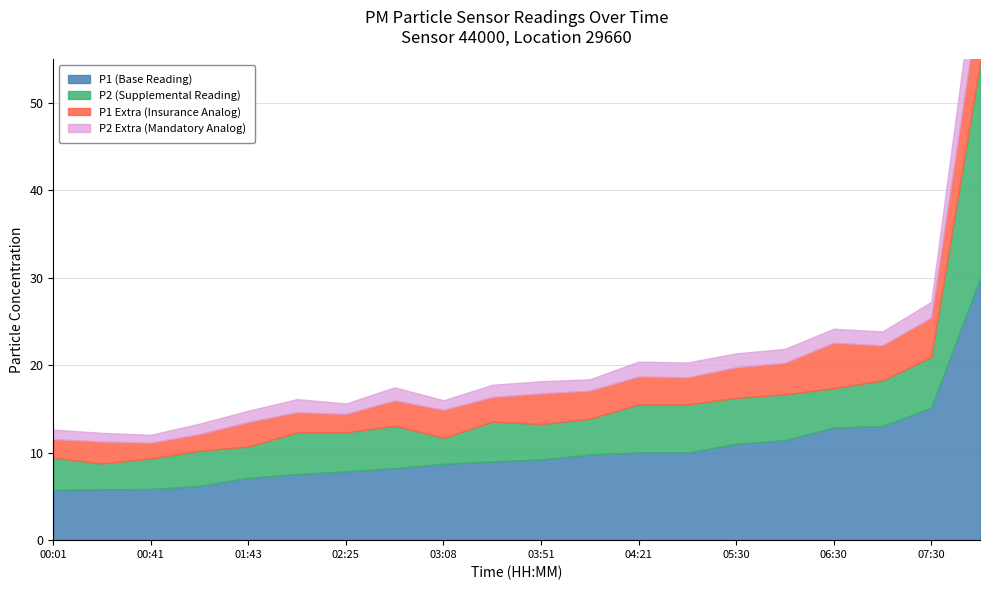

What are all the series names shown in the legend?

P1, P2, P1_extra, P2_extra